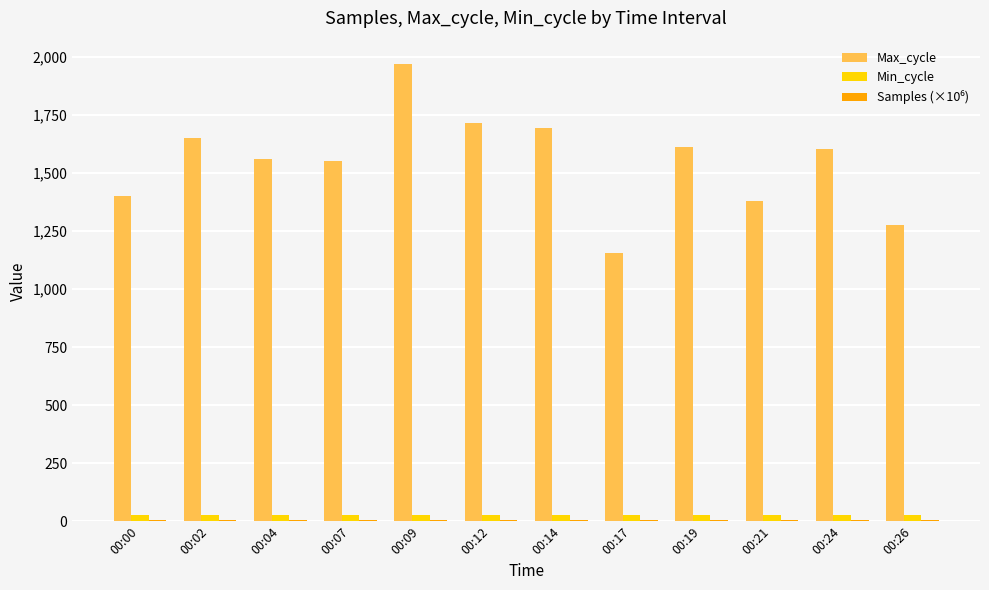

Is the value of Min_cycle at 00:26 greater than the value of Max_cycle at 00:14?

No